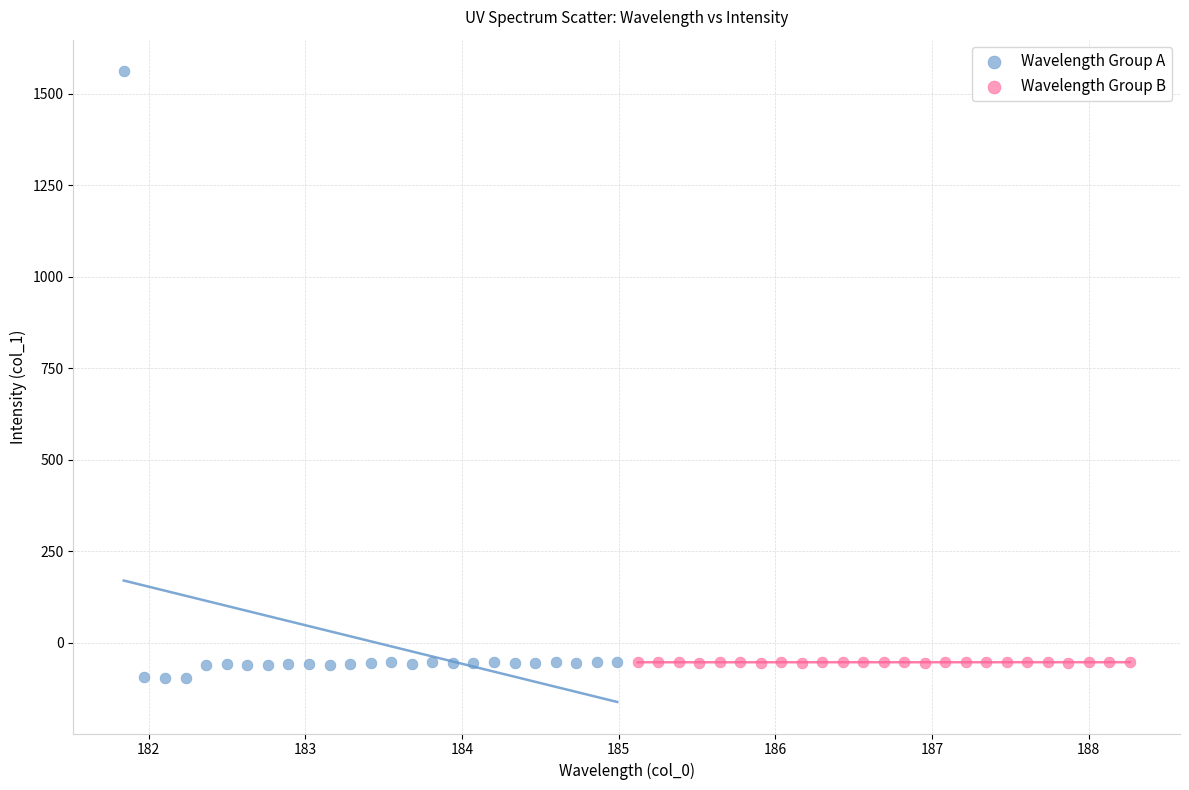

Which series has the widest spread of Y values?

Wavelength Group A